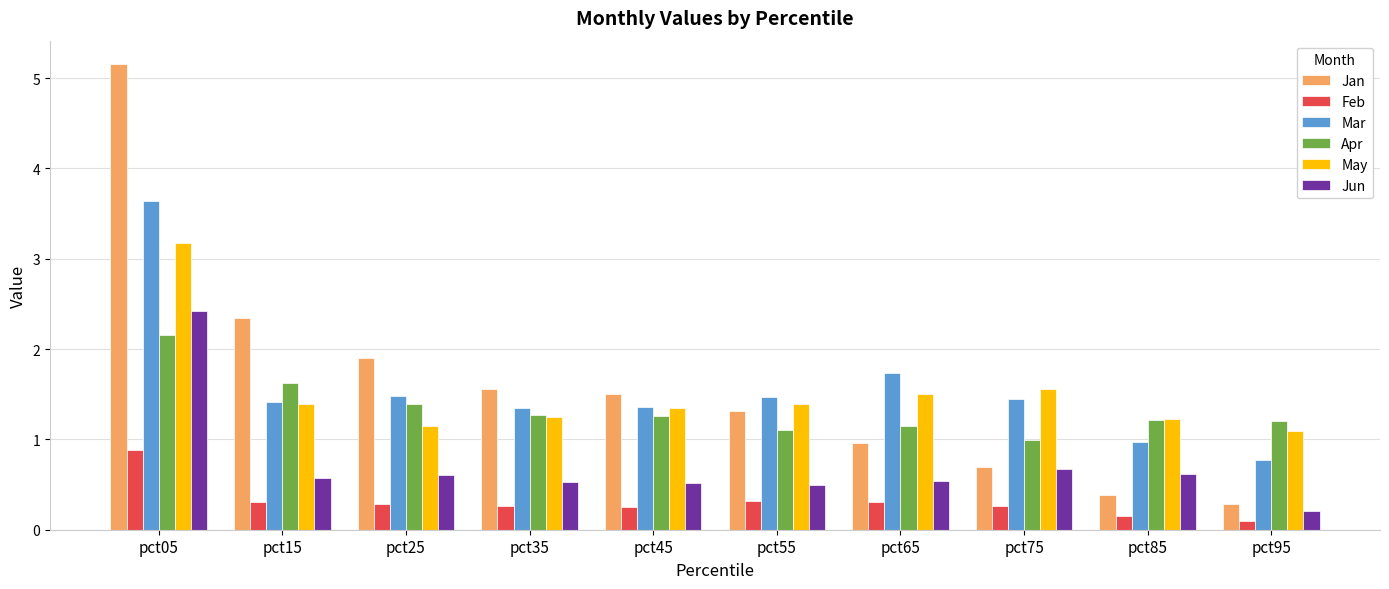

What is the total value across all series at pct75?

5.6